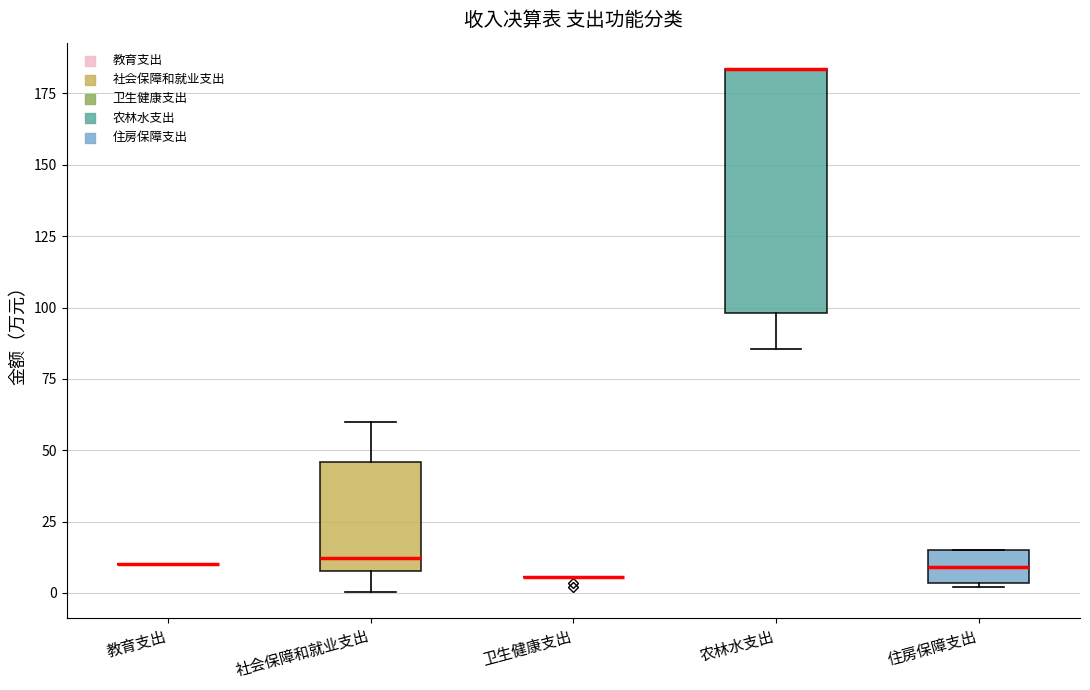

Reading left to right, read every box against the y-axis: the position of its median line, the range the box covers, and the ends of its whiskers. The values are not printed on the chart, so give them approximately, as read against the axis.

教育支出: box collapsed to a line at 10, whiskers 10 to 10
社会保障和就业支出: median 10 (just above the box's lower edge), box 10 to 45, whiskers 0 to 60
卫生健康支出: box collapsed to a line at 5, whiskers 5 to 5
农林水支出: median 185 (drawn on the box's upper edge), box 100 to 185, whiskers 85 to 185
住房保障支出: median 10, box 5 to 15, whiskers 0 to 15